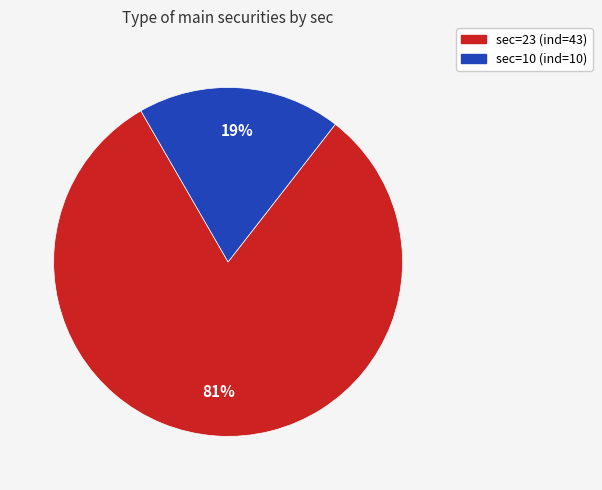

To the nearest percent, what is the average slice percentage?

50%